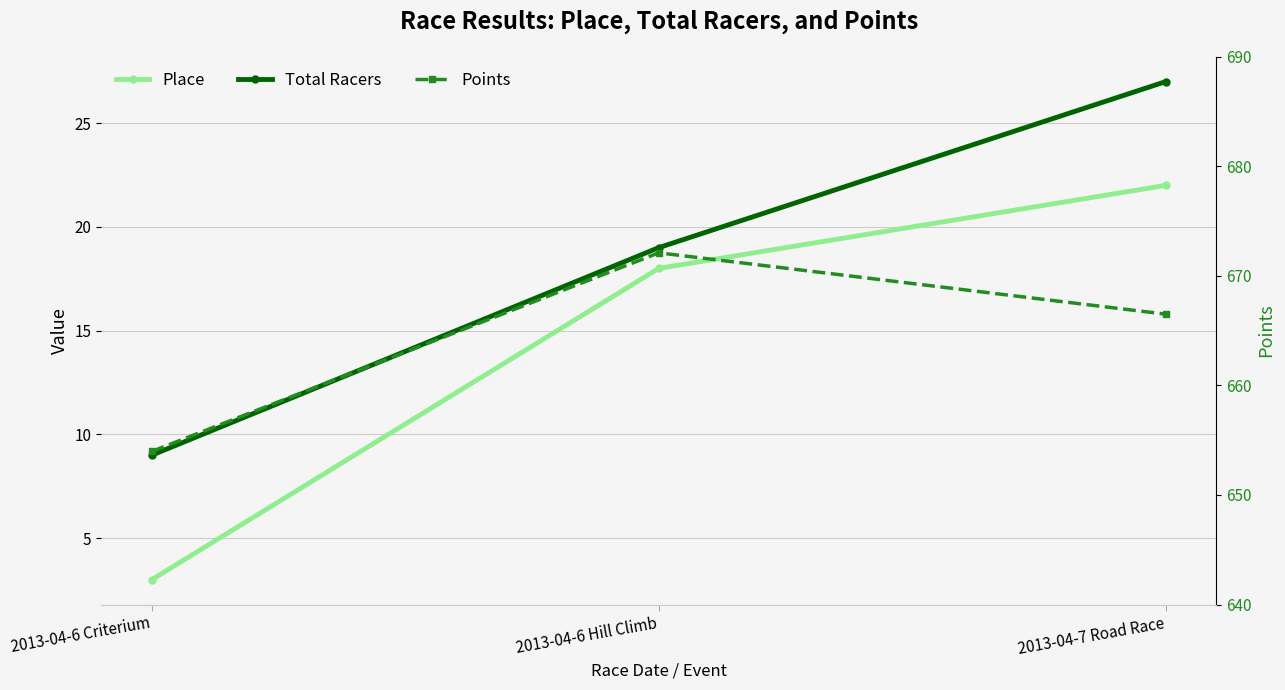

Reading left to right, transcribe all the data shown in this chart.

Place: 3.0	18.0	22.0
Total Racers: 9.0	19.0	27.0
Points: 654.0	672.1	666.5